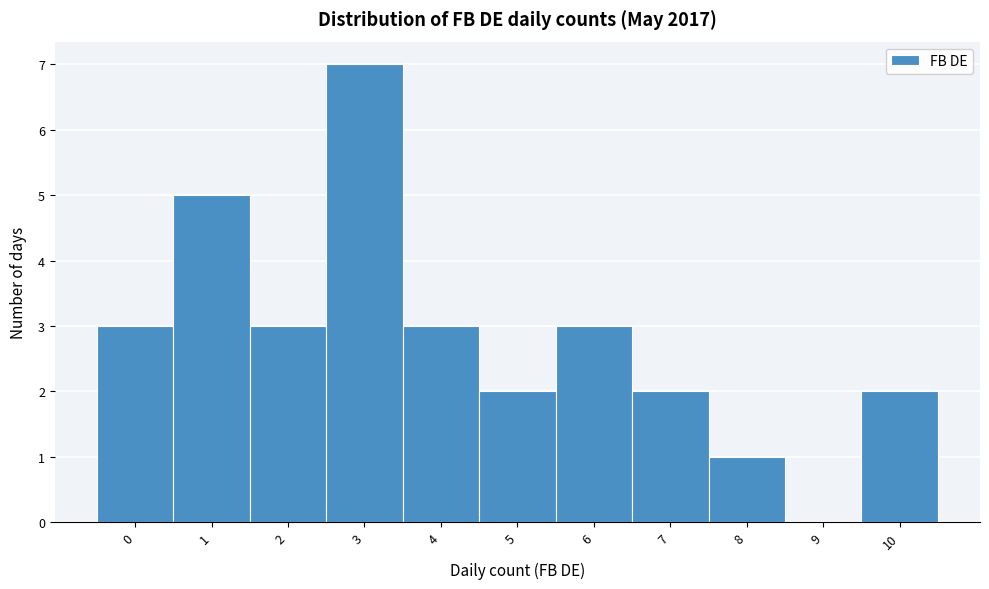

Reading left to right, transcribe this chart: for each bar, give the range it covers on the x-axis and its height. The values are not printed on the chart, so give them approximately, as read against the axis.

-0.5 to 0.5: 3
0.5 to 1.5: 5
1.5 to 2.5: 3
2.5 to 3.5: 7
3.5 to 4.5: 3
4.5 to 5.5: 2
5.5 to 6.5: 3
6.5 to 7.5: 2
7.5 to 8.5: 1
8.5 to 9.5: 0
9.5 to 10.5: 2